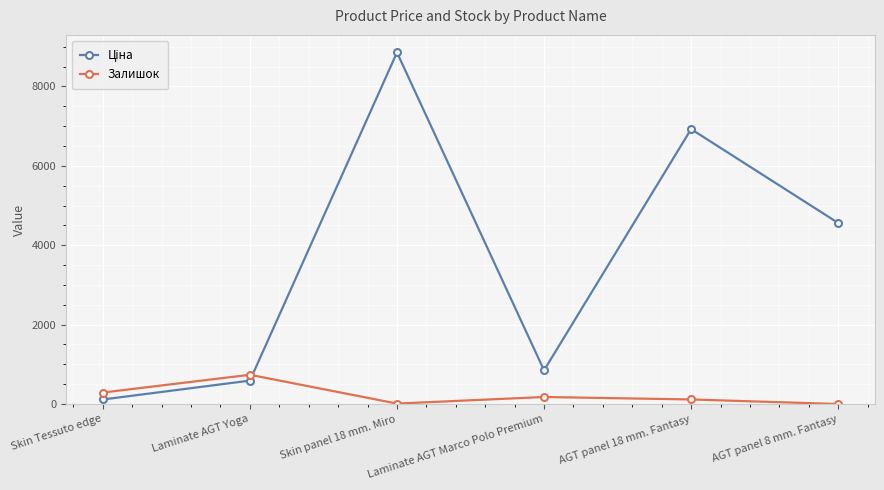

What is the difference between the highest and lowest values at Laminate AGT Marco Polo Premium?

671.4